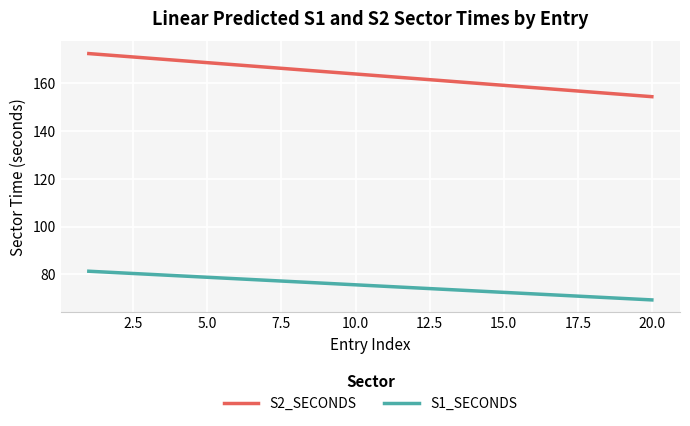

True or false: S1_SECONDS and S2_SECONDS cross at least once.

False